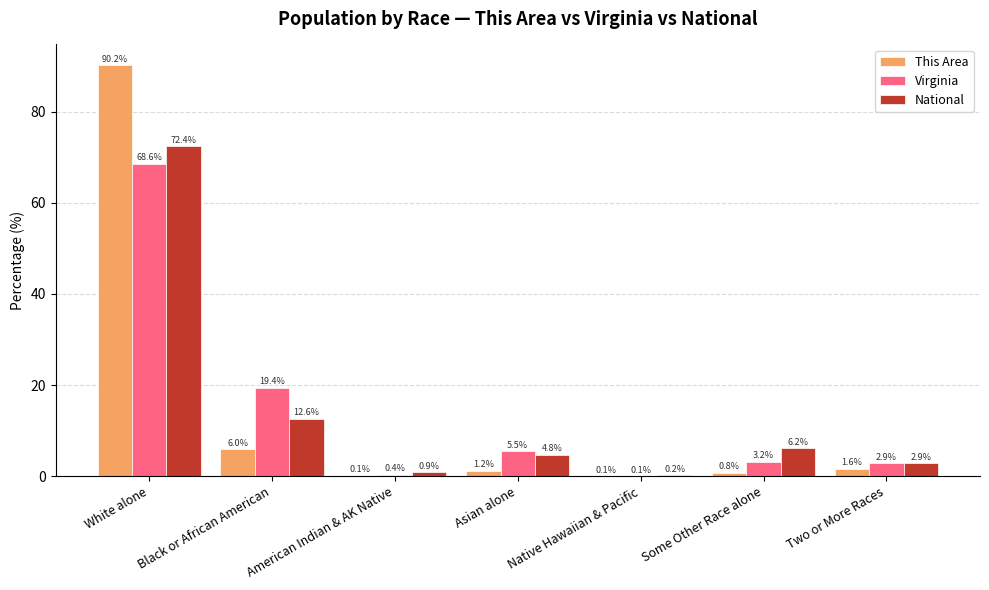

The National series shows 2.9 at Two or More Races. True or false?

True